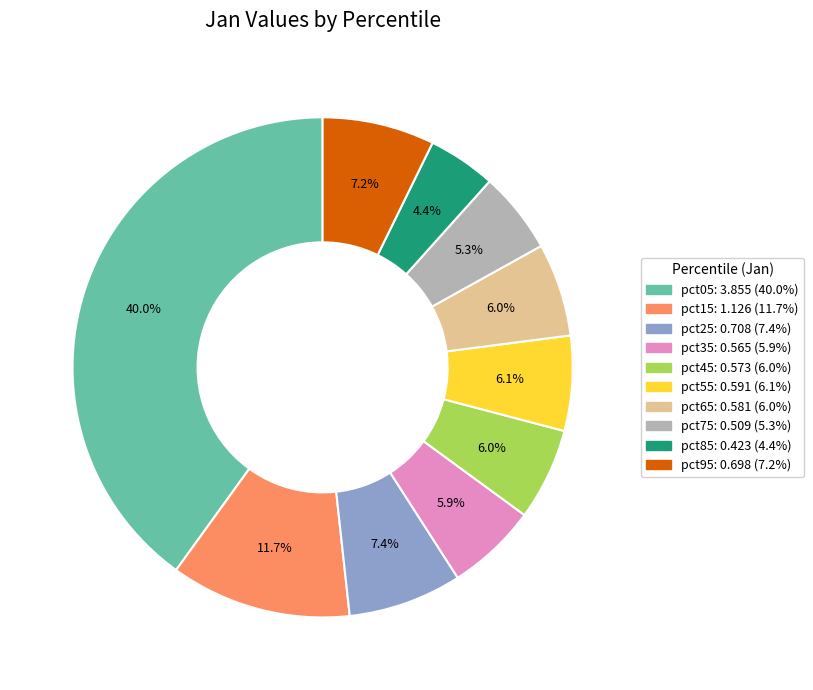

What percentage do pct65 and pct15 together represent?

17.7%